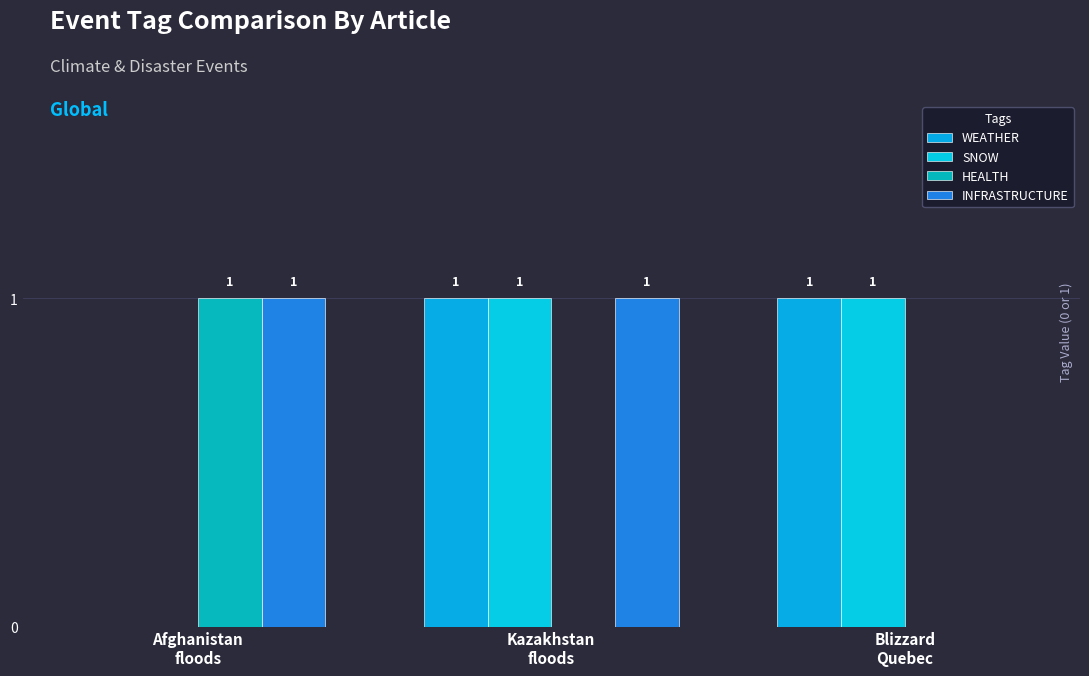

At which label is WEATHER closest to 0?

Afghanistan
floods